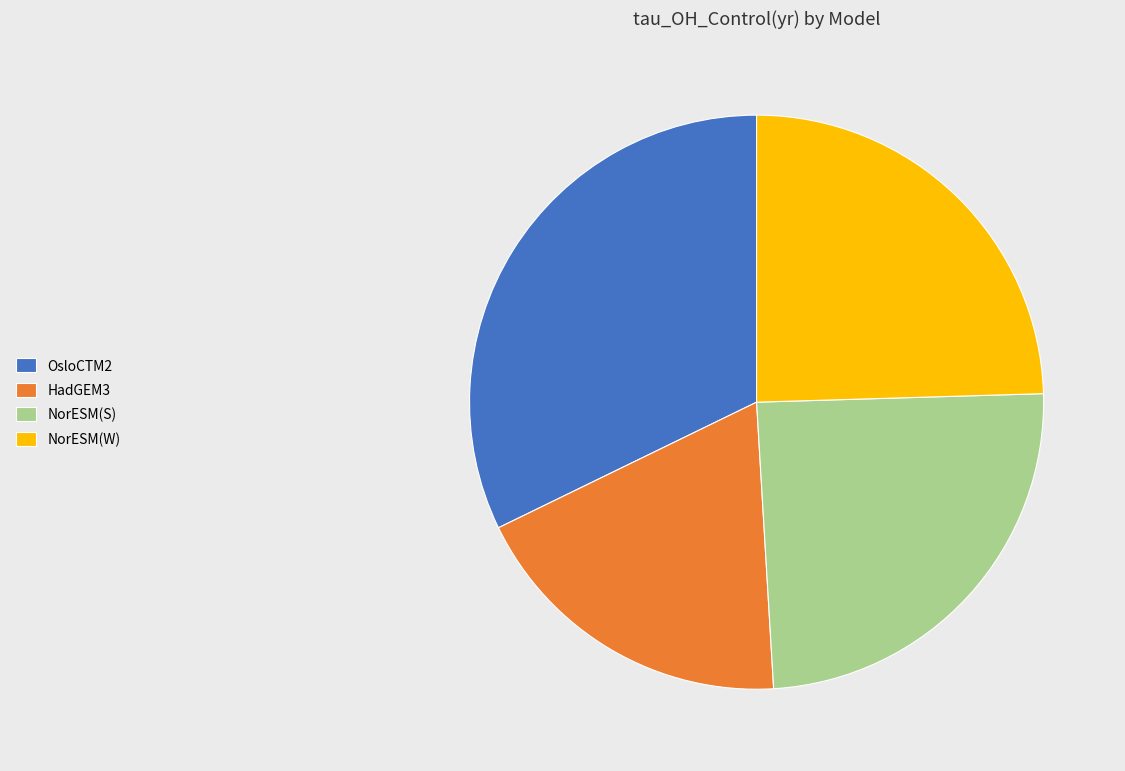

What is the smallest slice in the pie chart?

HadGEM3